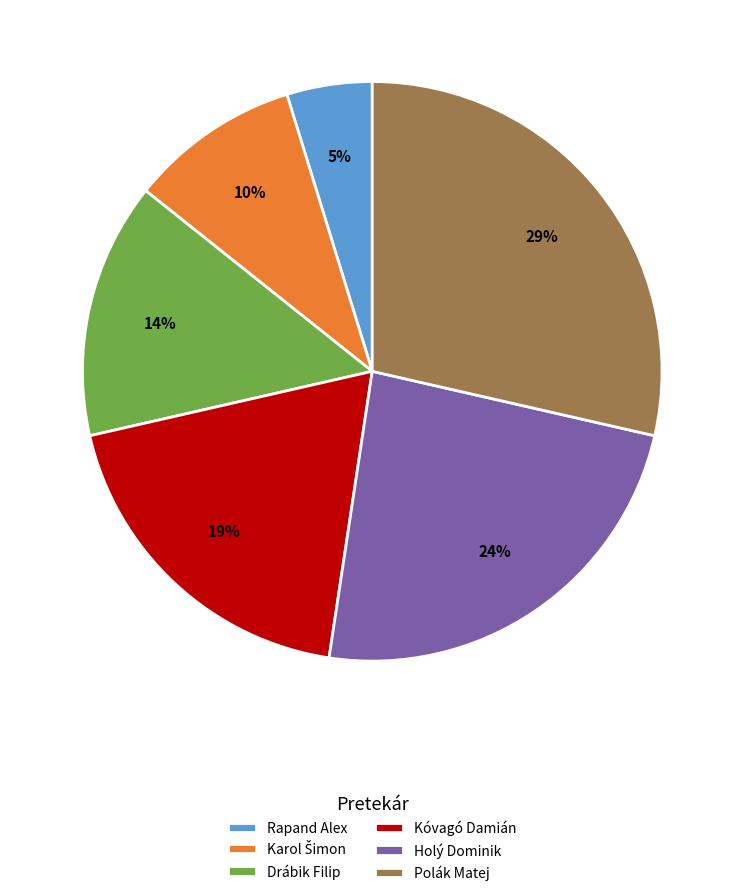

Does Rapand Alex account for over 50% of the chart?

No